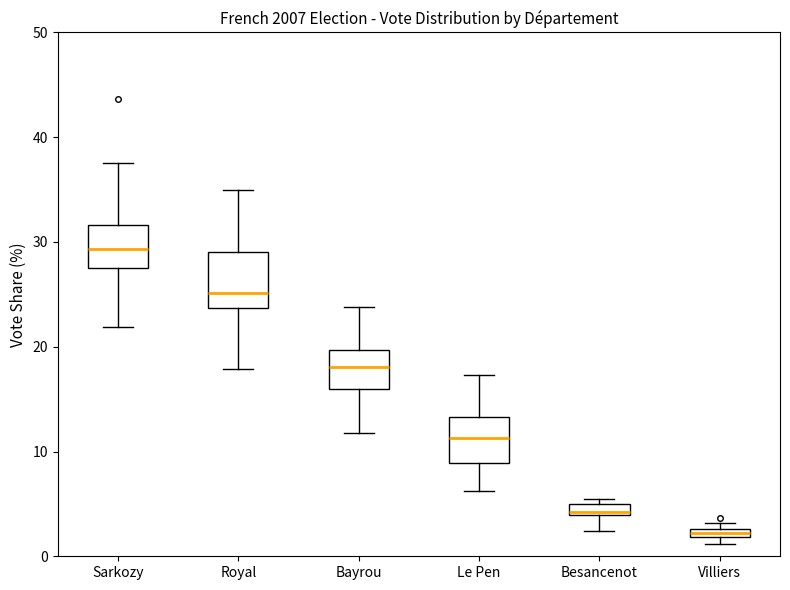

Comparing the boxes themselves (not the whiskers), which one is the tallest?

Royal